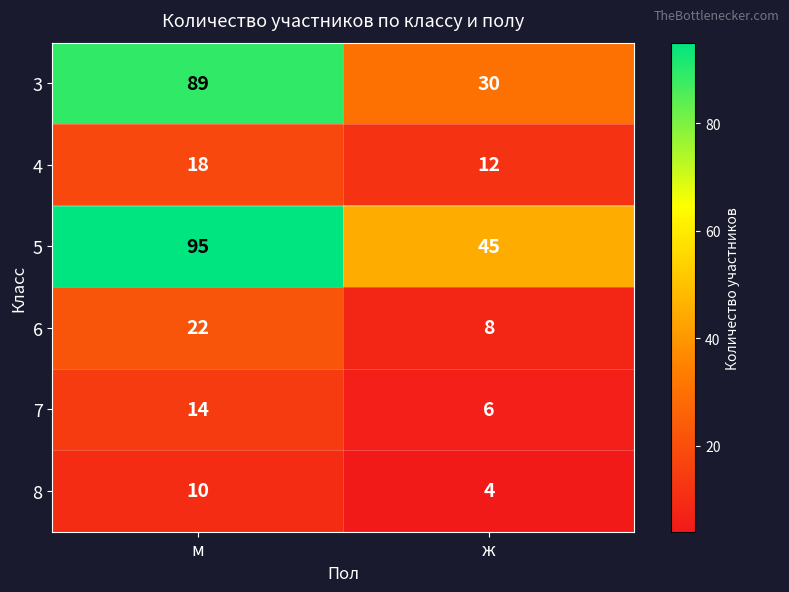

Rank the series at м from lowest to highest value.

8, 7, 4, 6, 3, 5